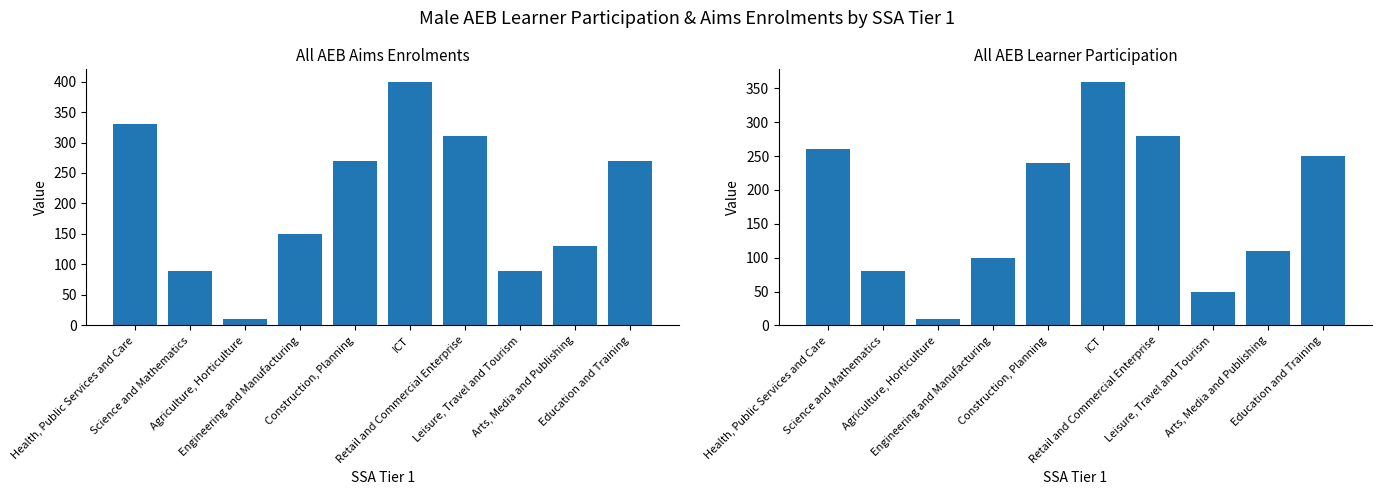

What are all the series names shown in the legend?

All AEB Aims Enrolments, All AEB Learner Participation